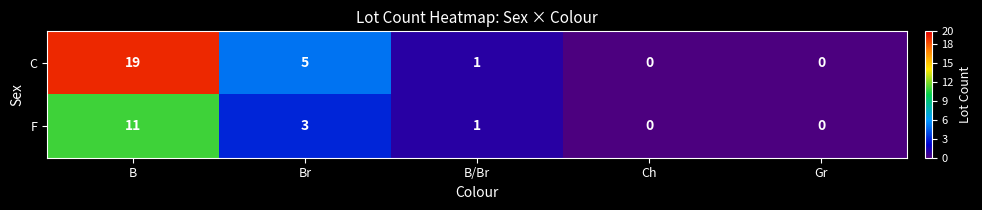

Rank the series at Br from lowest to highest value.

F, C